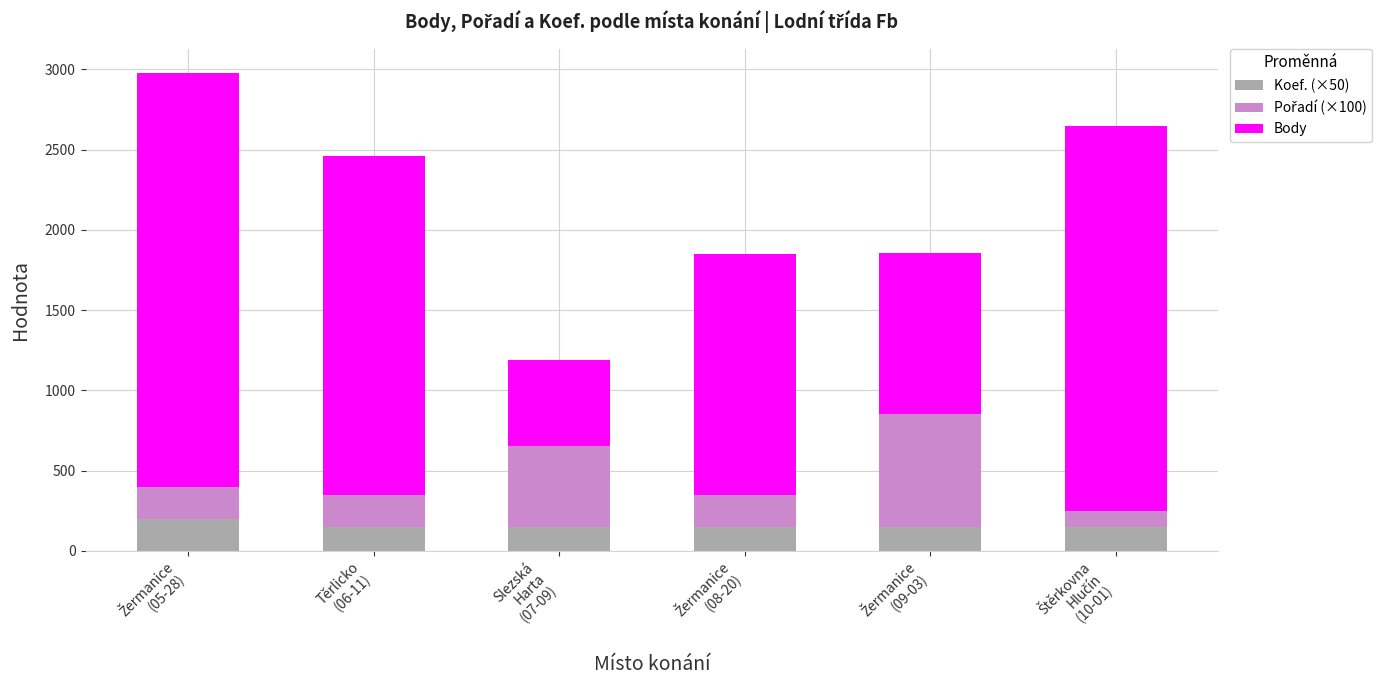

How many bars are there in total?

6